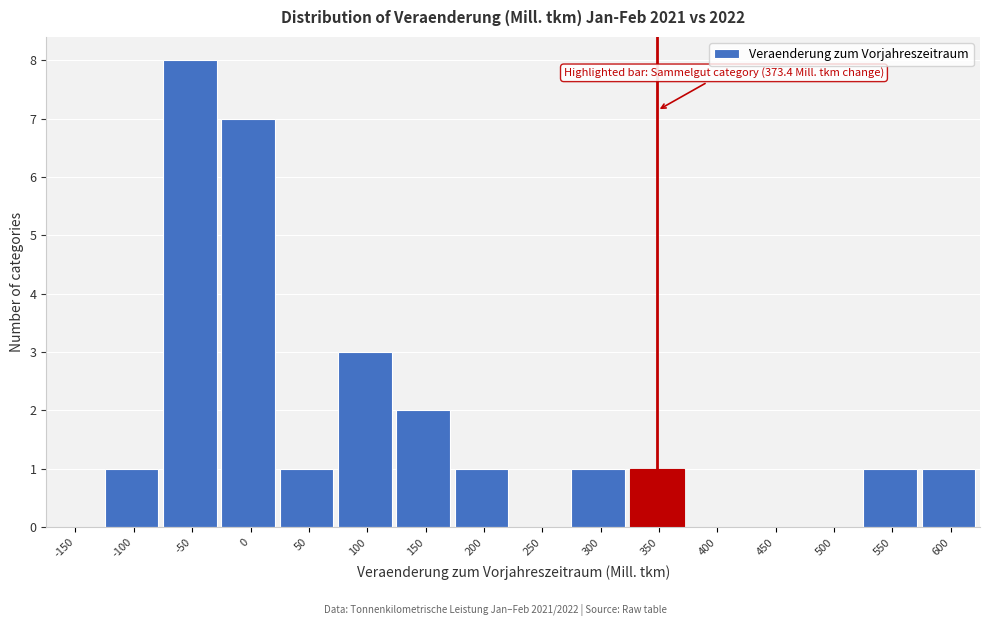

Reading left to right, what are all the values shown in this chart?

-150=0	-100=1	-50=8	0=7	50=1	100=3	150=2	200=1	250=0	300=1	350=1	400=0	450=0	500=0	550=1	600=1